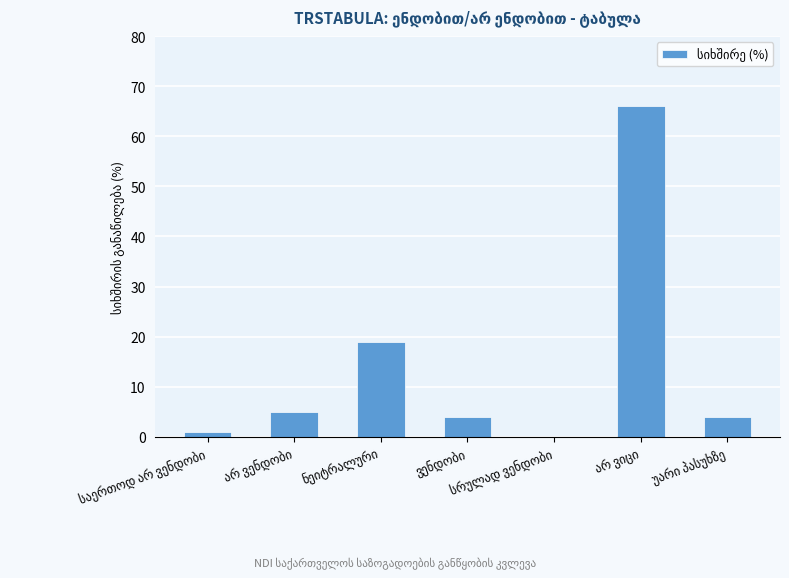

What is the greatest value displayed?

66